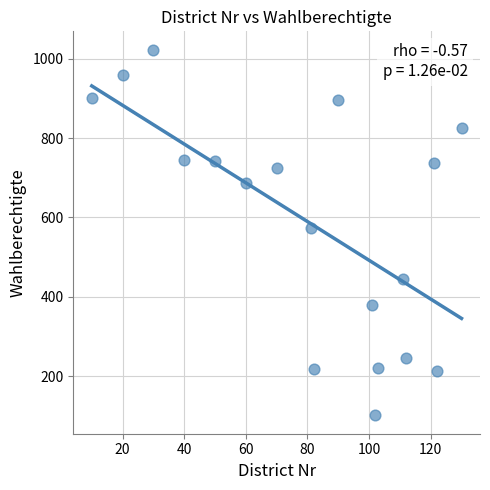

What is the range of Y values (max minus min)?

922